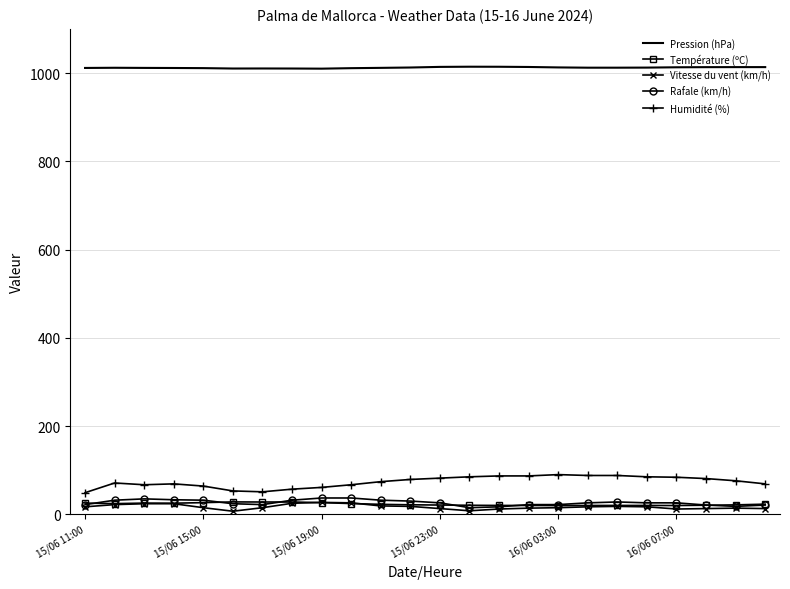

What is the sum of all Pression (hPa) values?

24291.7